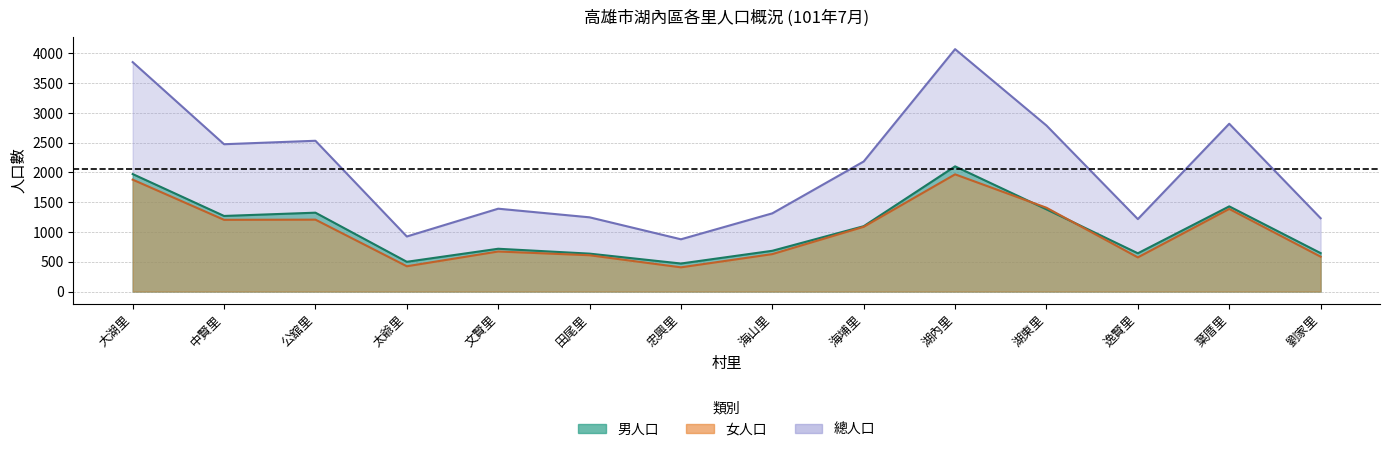

Reading left to right, extract all data points from this chart.

男人口: 大湖里=1974	中賢里=1270	公舘里=1325	太爺里=500	文賢里=719	田尾里=637	忠興里=471	海山里=685	海埔里=1098	湖內里=2103	湖東里=1381	逸賢里=643	葉厝里=1431	劉家里=646
女人口: 大湖里=1880	中賢里=1205	公舘里=1208	太爺里=425	文賢里=673	田尾里=610	忠興里=407	海山里=629	海埔里=1088	湖內里=1969	湖東里=1408	逸賢里=574	葉厝里=1388	劉家里=586
總人口: 大湖里=3854	中賢里=2475	公舘里=2533	太爺里=925	文賢里=1392	田尾里=1247	忠興里=878	海山里=1314	海埔里=2185	湖內里=4072	湖東里=2789	逸賢里=1217	葉厝里=2819	劉家里=1232